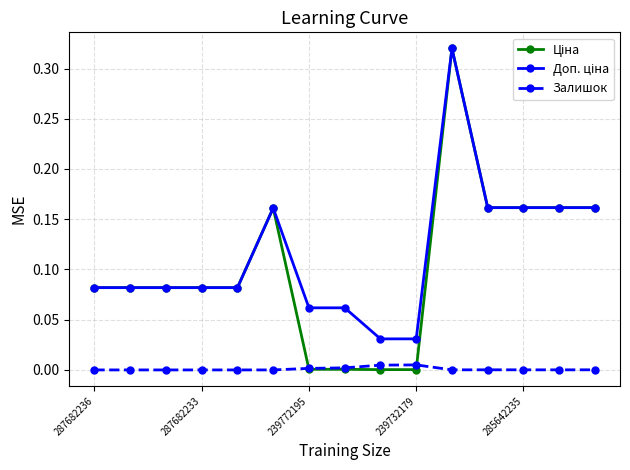

True or false: Доп. ціна has more than 2 interior local peaks.

False